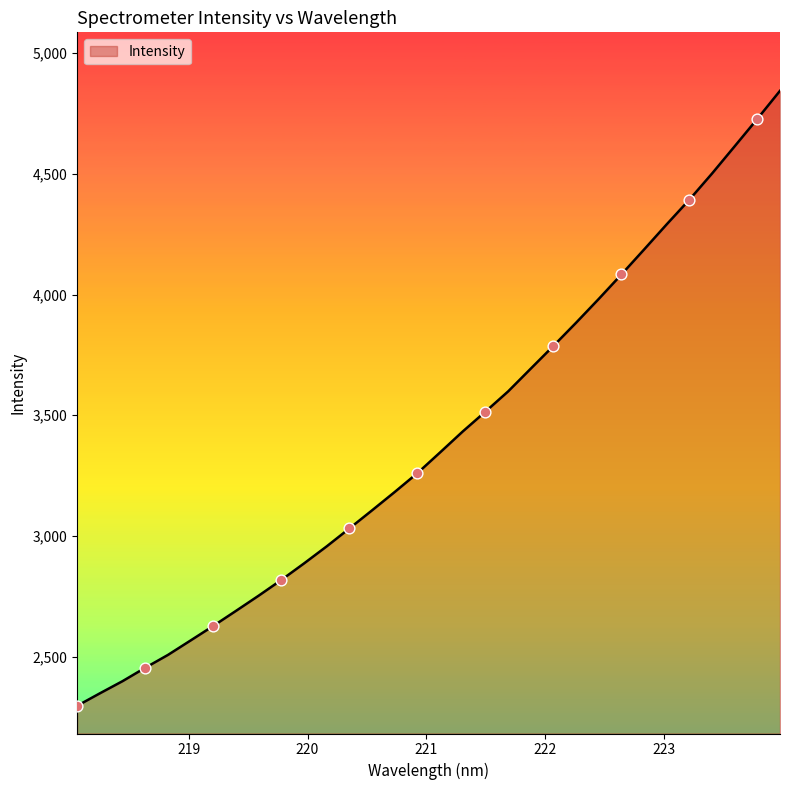

What is the minimum value shown in the chart?

2296.1